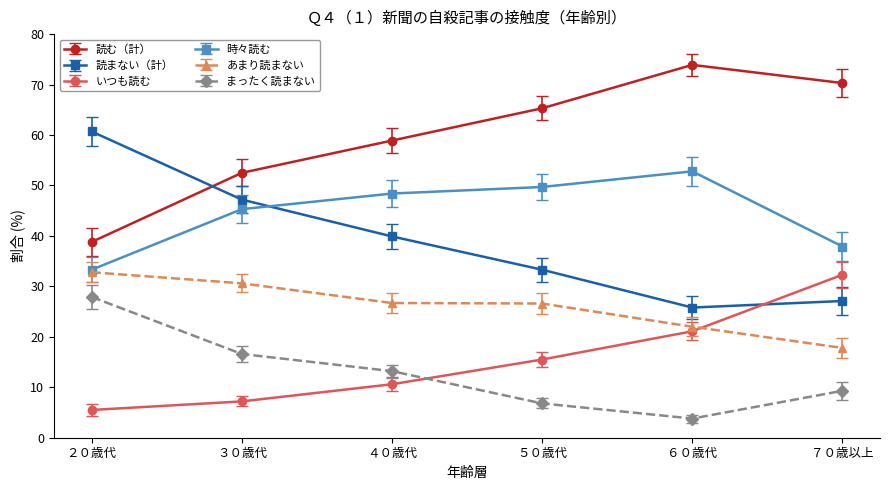

List the labels in order of 読む（計） value, smallest first.

２０歳代, ３０歳代, ４０歳代, ５０歳代, ７０歳以上, ６０歳代